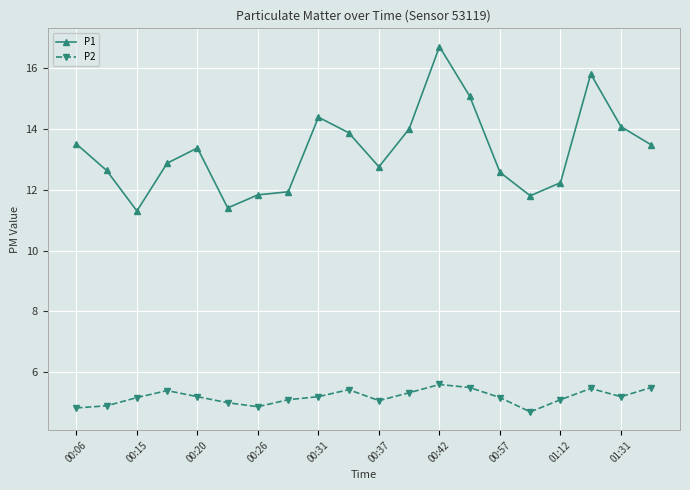

What is the maximum value for P2?

5.6